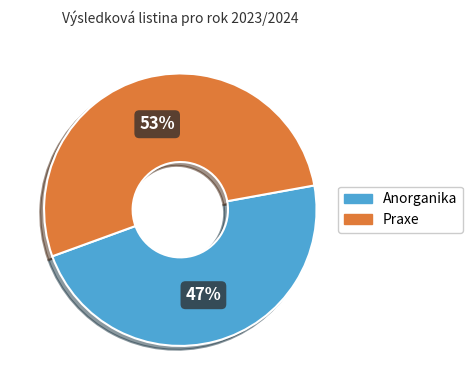

To the nearest percent, what is the average slice percentage?

50%